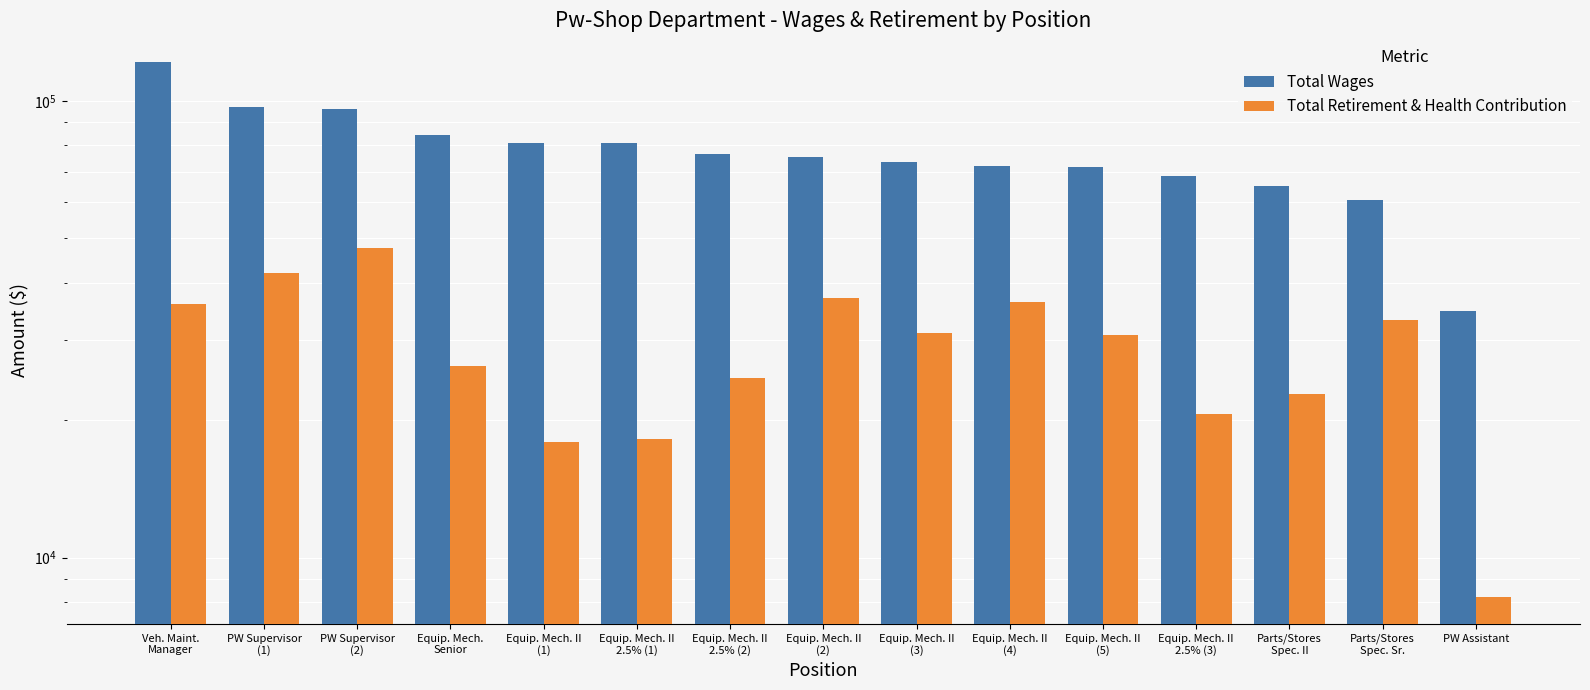

What position from the right is Veh. Maint.
Manager?

15